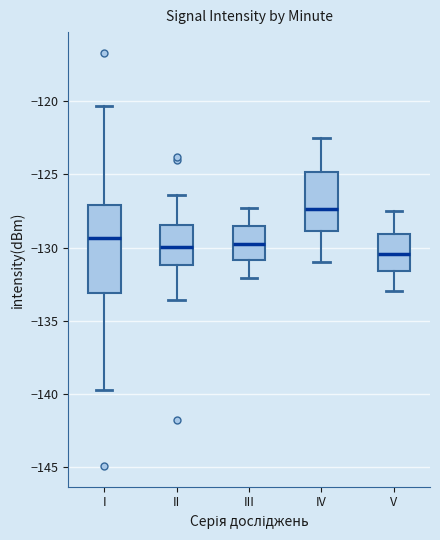

Which box's median line is the highest?

IV